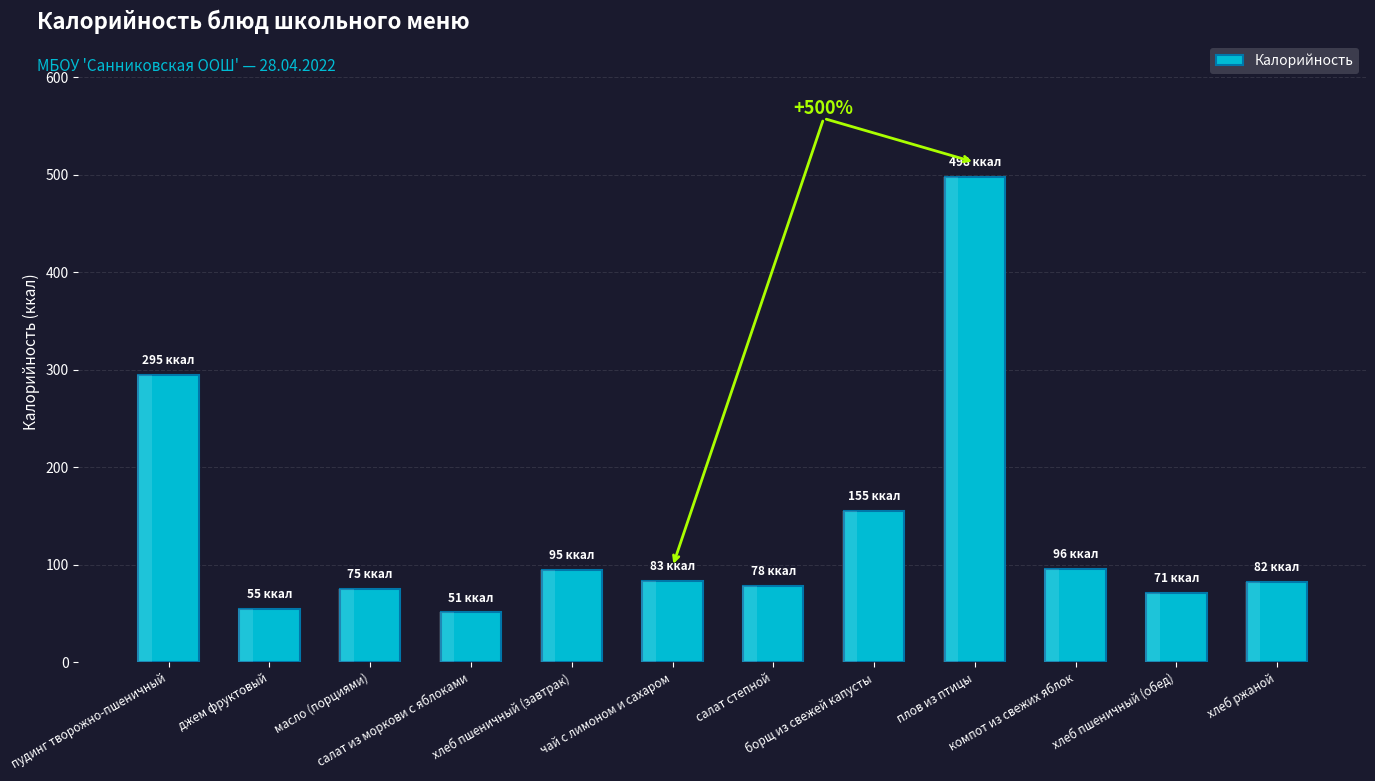

What is the minimum value shown in the chart?

51